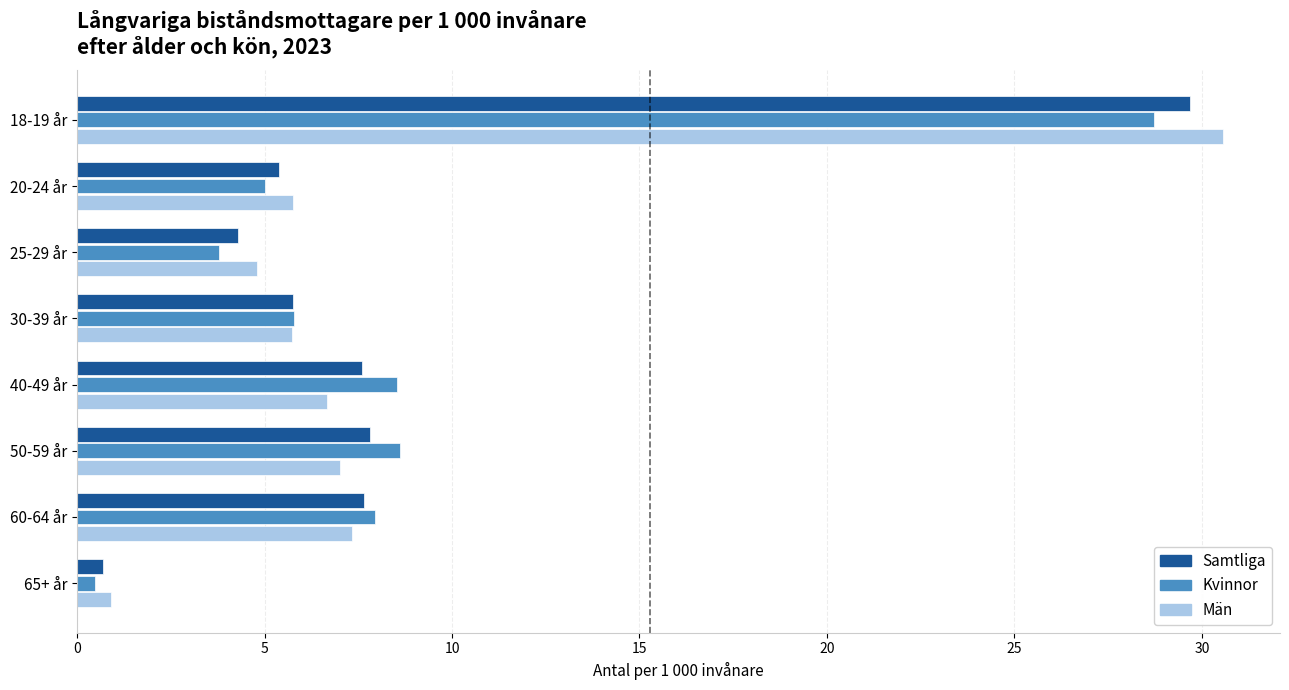

What is the spread (max minus min) of values at 25-29 år?

1.0